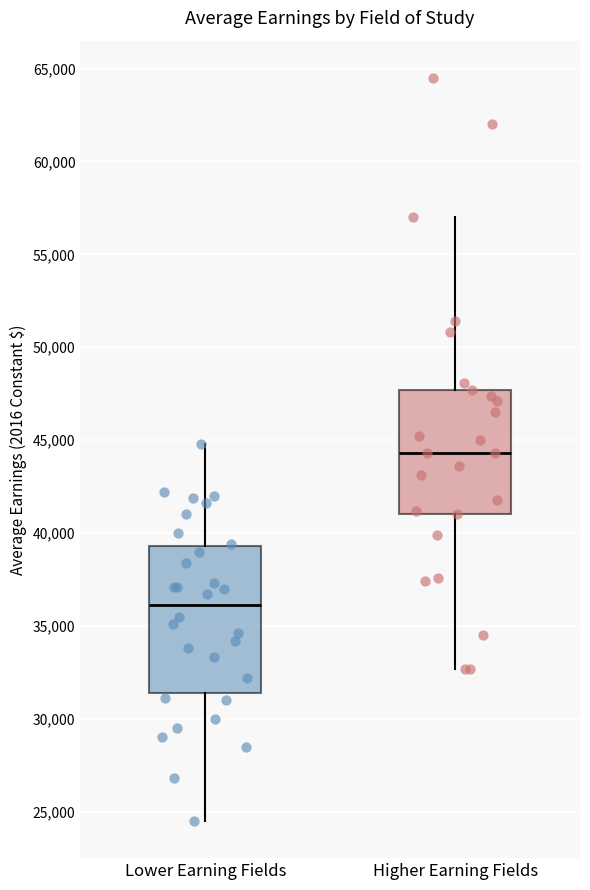

Which box is the tallest, from its lower edge to its upper edge?

Lower Earning Fields